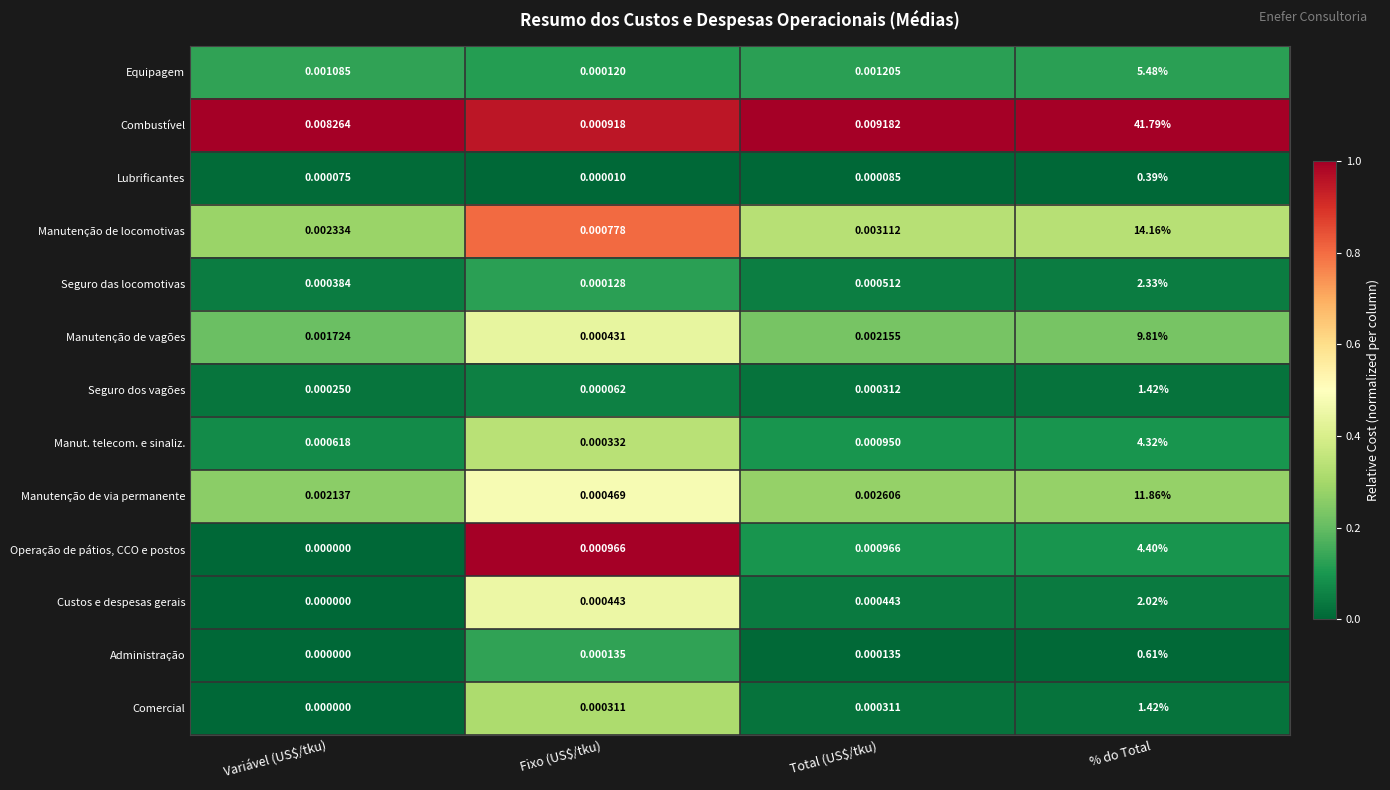

Which series has the largest range (max minus min)?

Combustível